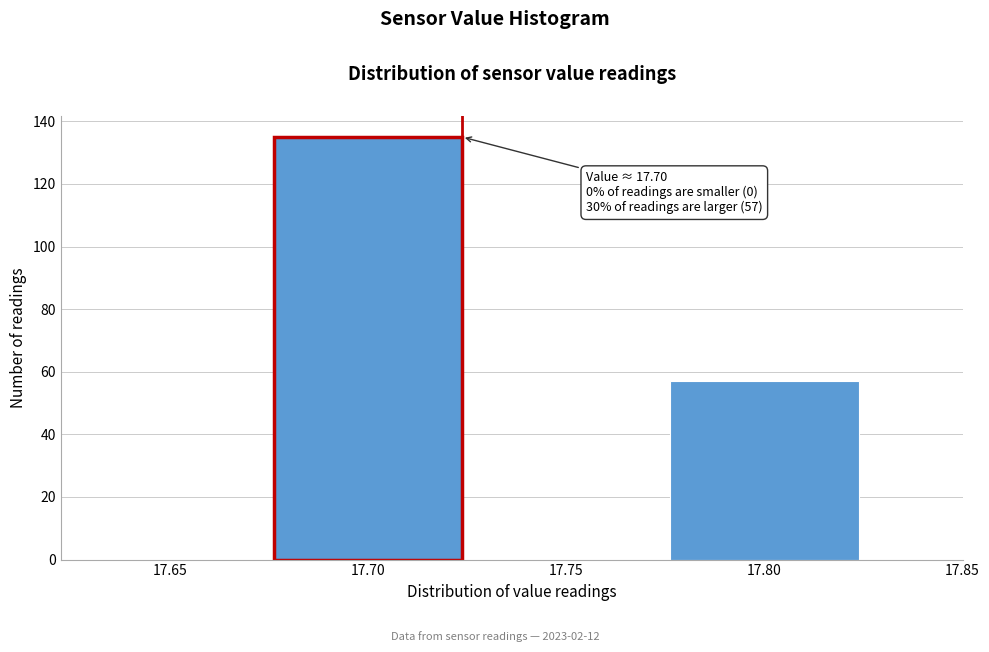

Reading left to right, transcribe all the data shown in this chart.

17.65=0	17.70=135	17.75=0	17.80=57